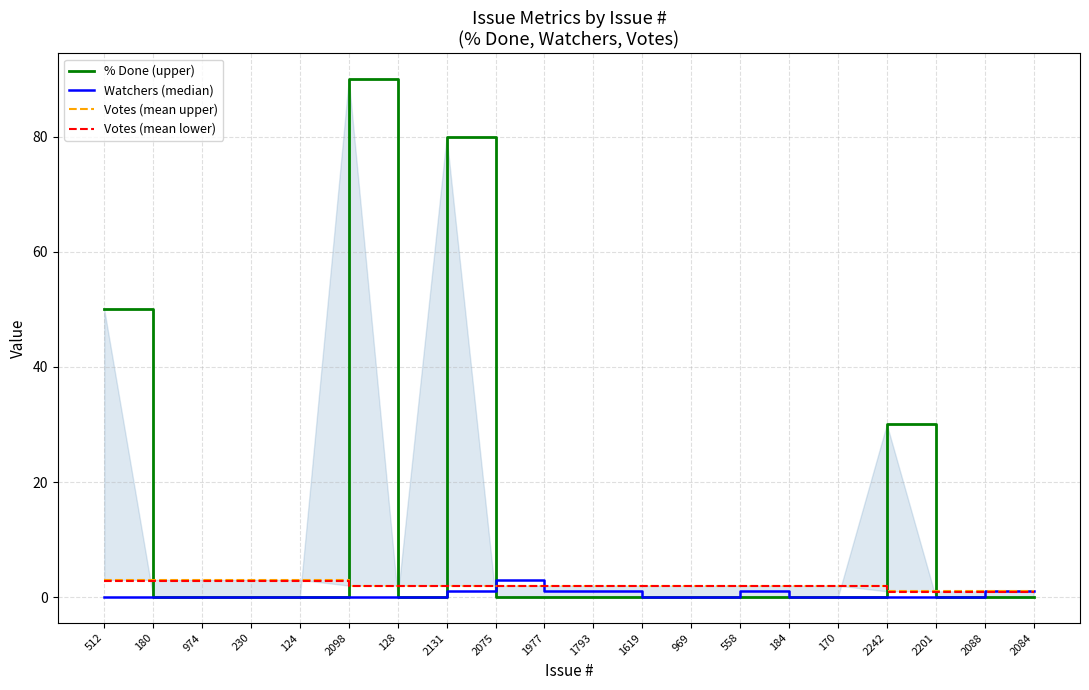

The value of Watchers (median) at 1619 is 0.0. True or false?

True